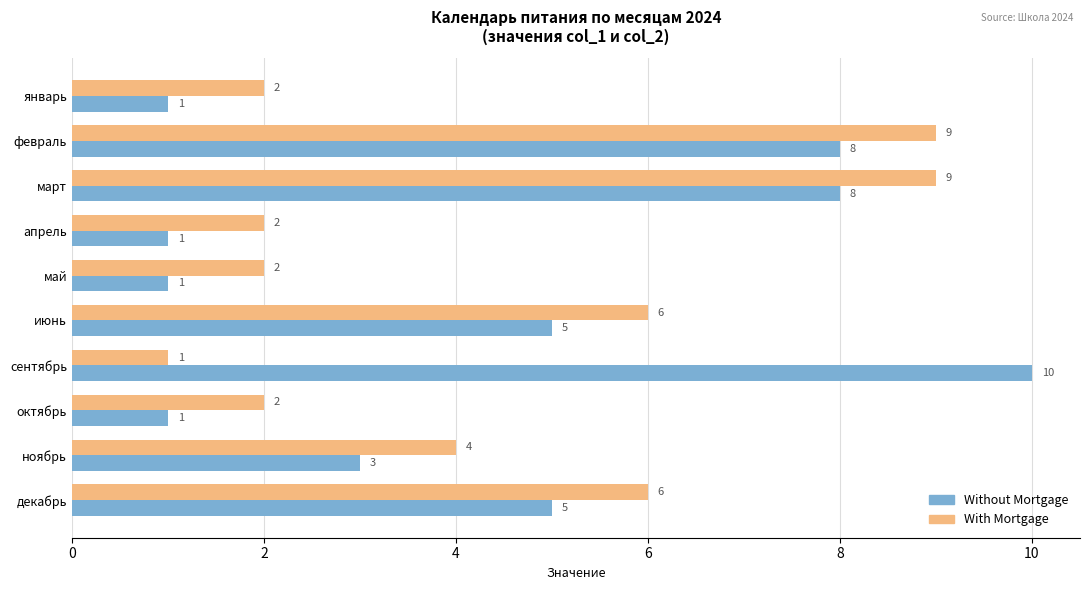

Count the number of data series in this chart.

2